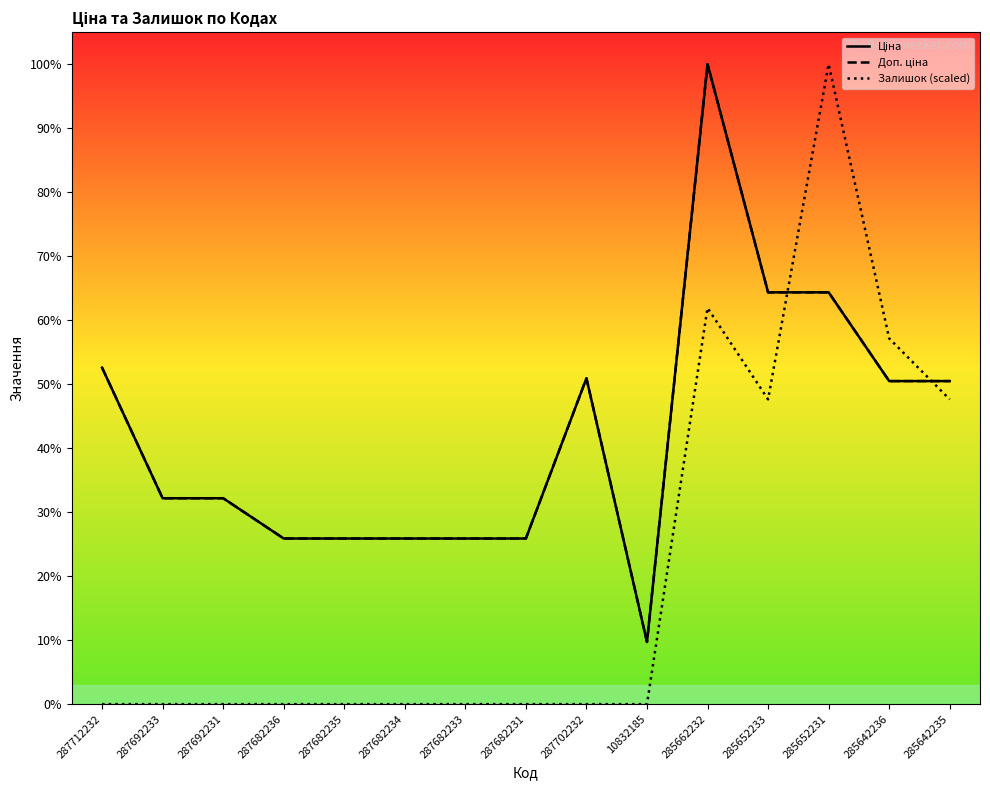

What is the average value of the Ціна series?

25070.7